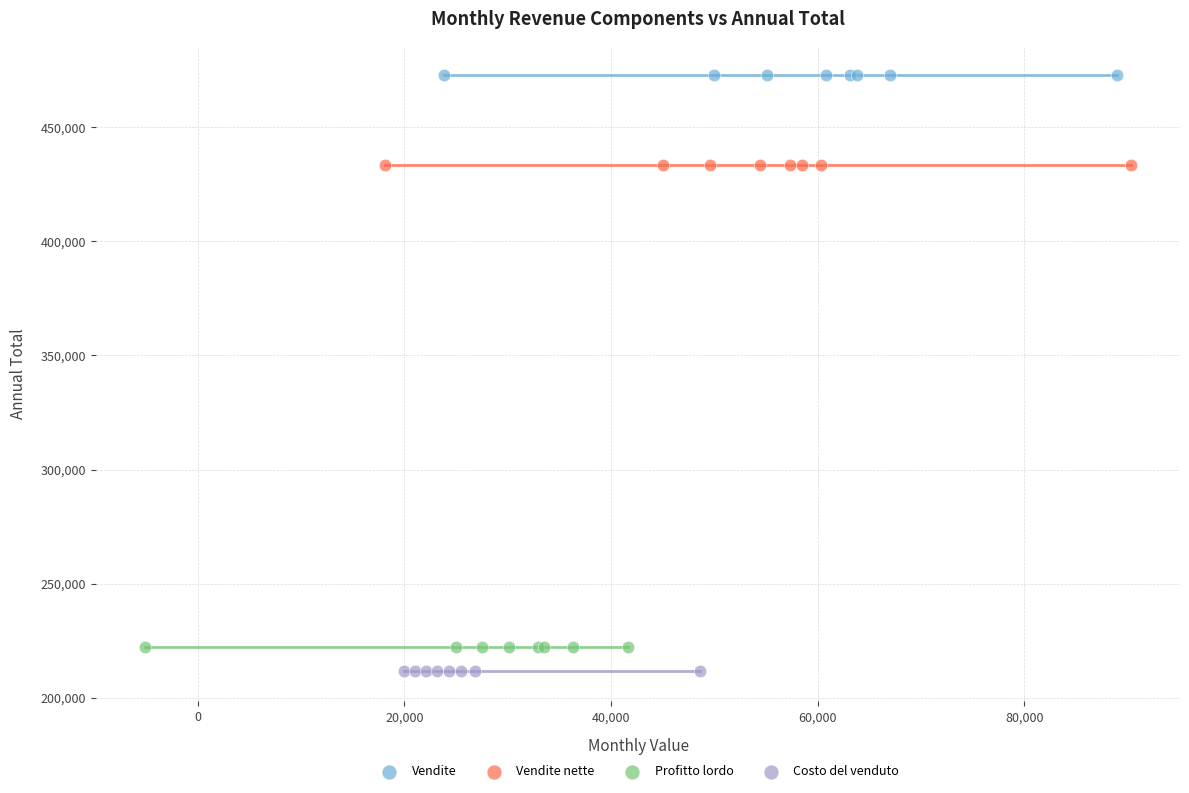

Which series contains the highest Y value?

Vendite